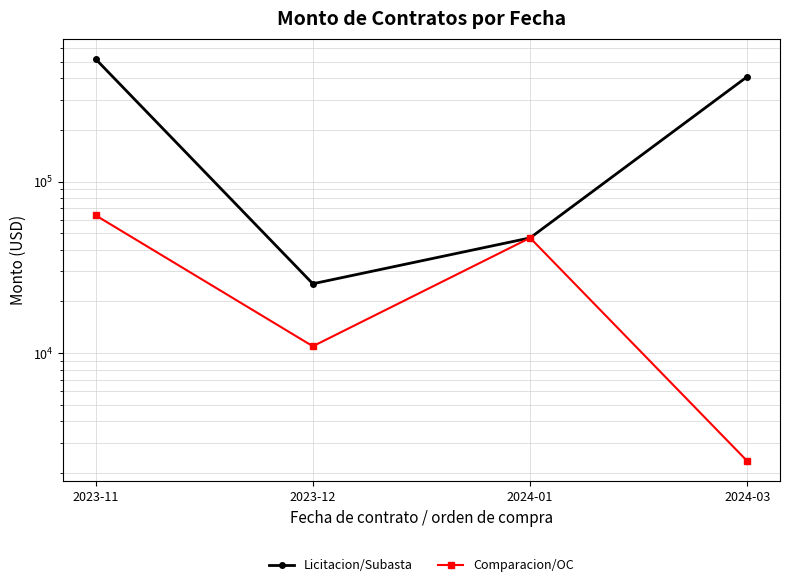

Reading right to left, list all the values displayed in this chart.

Licitacion/Subasta: 2024-03=409534.9	2024-01=46946.9	2023-12=25354.0	2023-11=518798.7
Comparacion/OC: 2024-03=2340.0	2024-01=46946.9	2023-12=10958.0	2023-11=63587.5